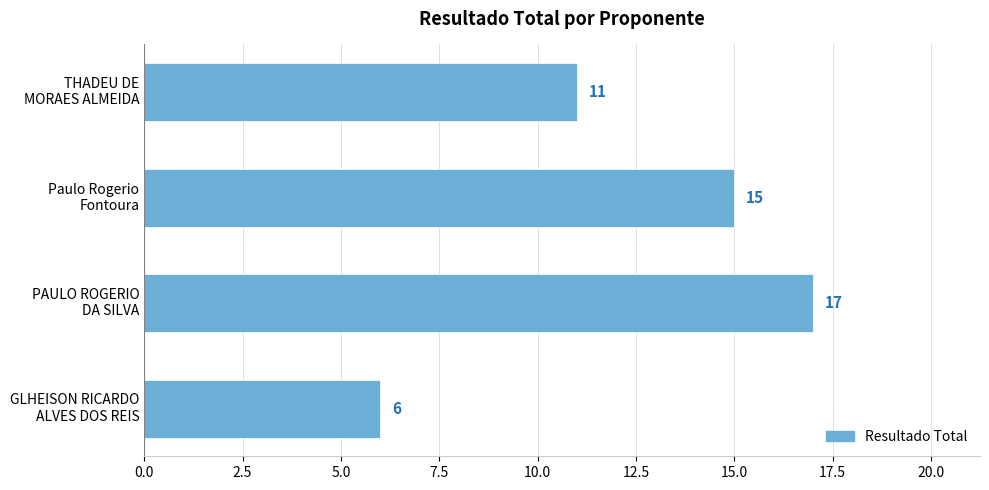

What is the sum of all values?

49